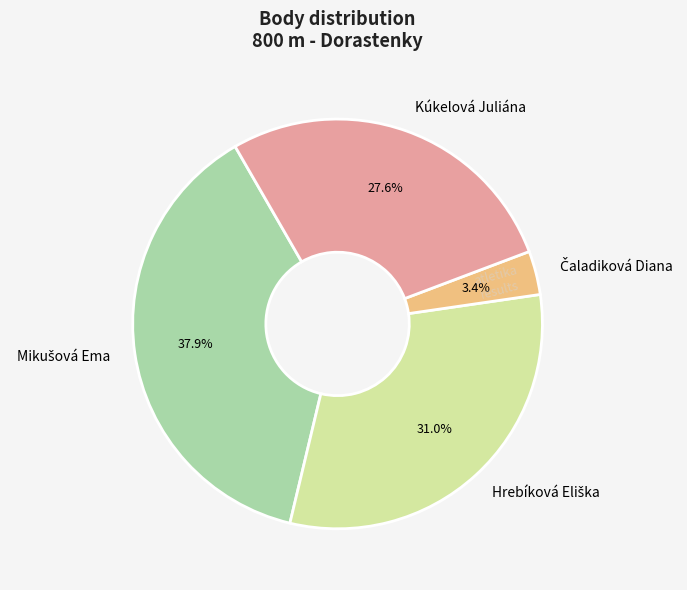

How many slices are in this pie chart?

4